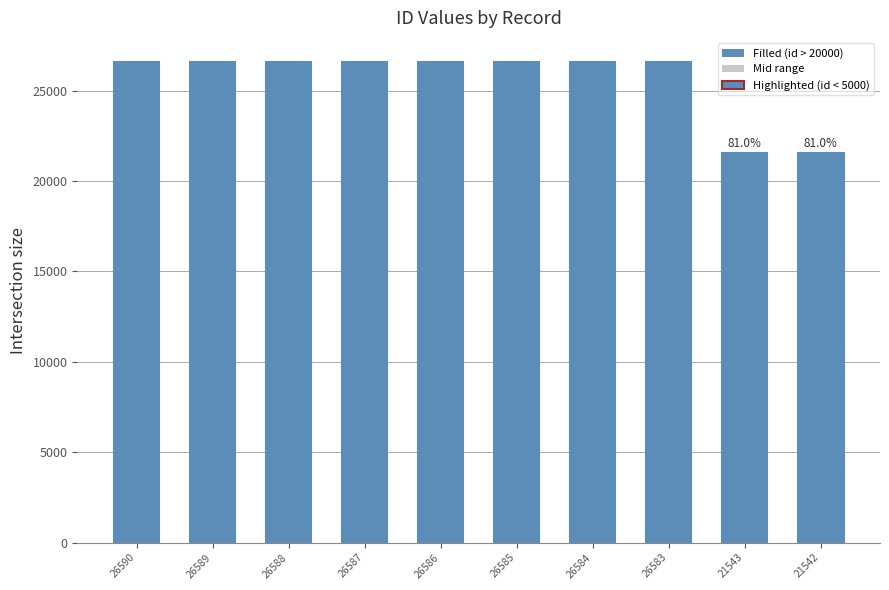

How many distinct data groups are displayed?

1